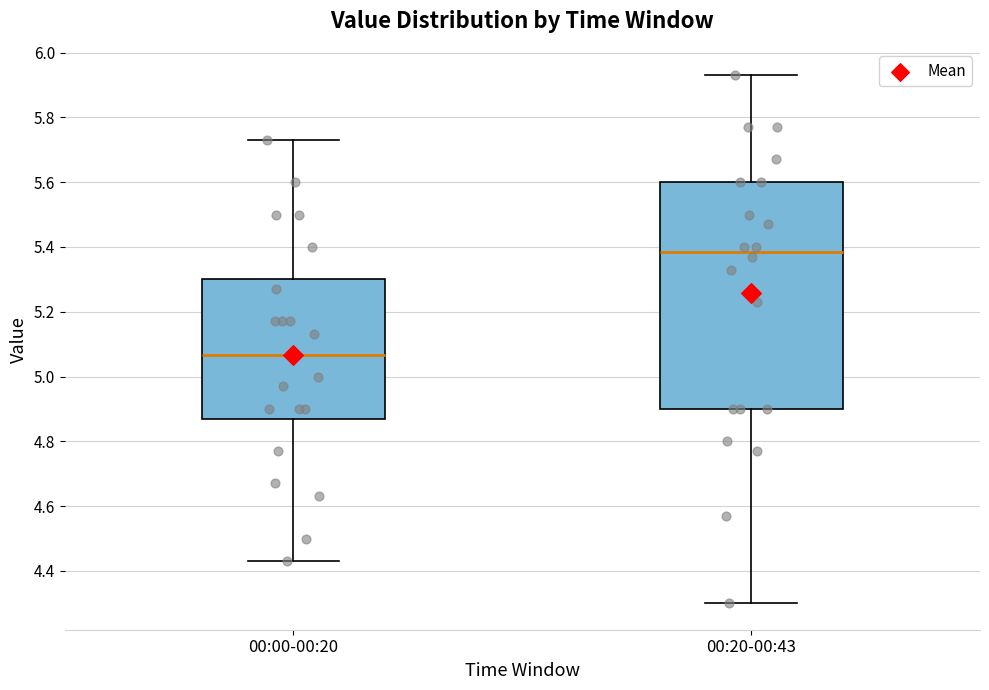

Which box's median line is the highest?

00:20-00:43